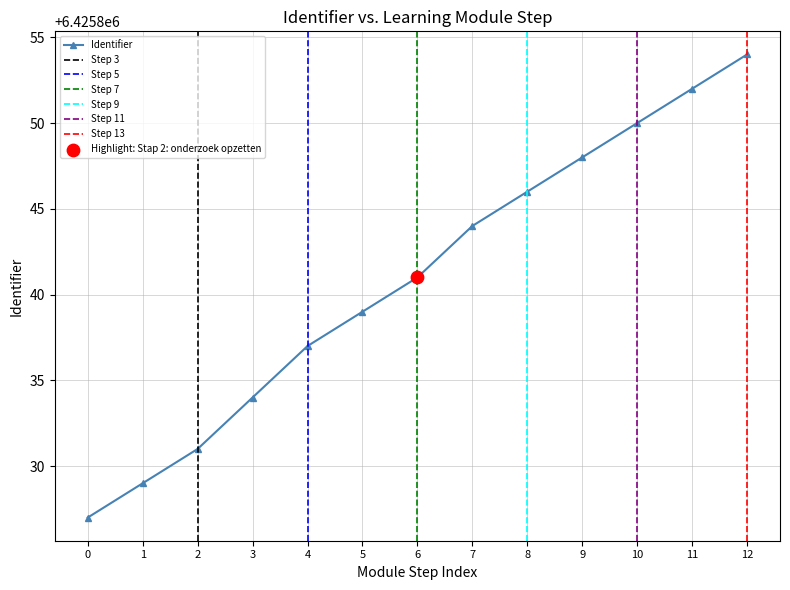

What is the value of the Identifier point at the 8th from the left?

6425844